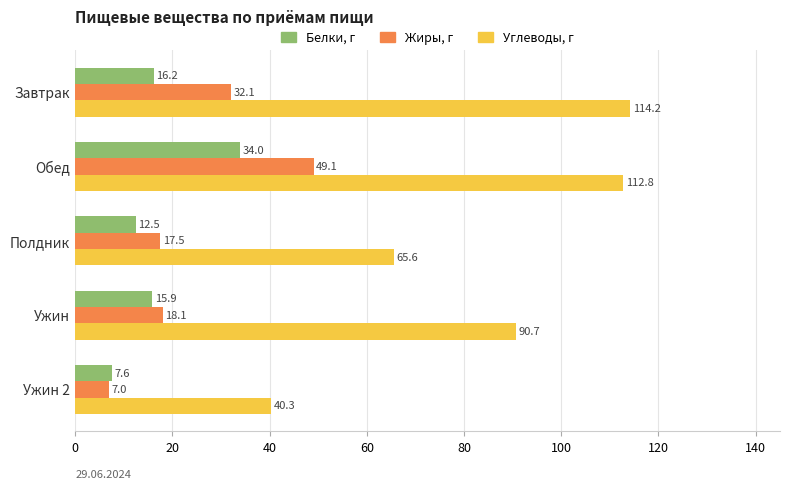

What is the maximum value shown in the chart?

114.2